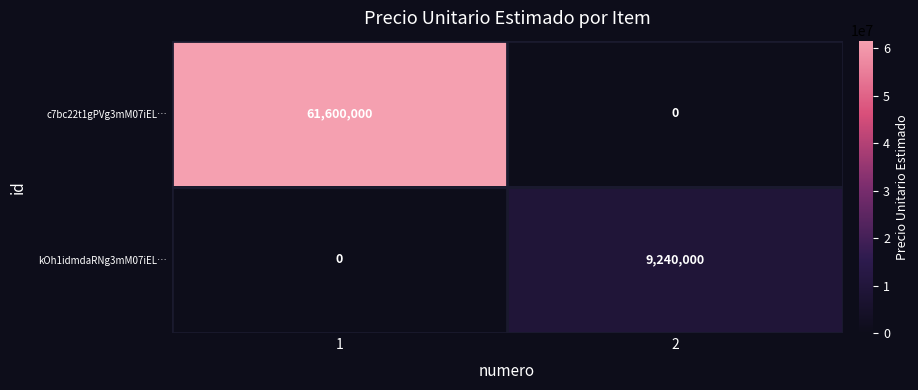

Rank the series by their maximum value, from lowest to highest.

kOh1idmdaRNg3mM07iEL…, c7bc22t1gPVg3mM07iEL…